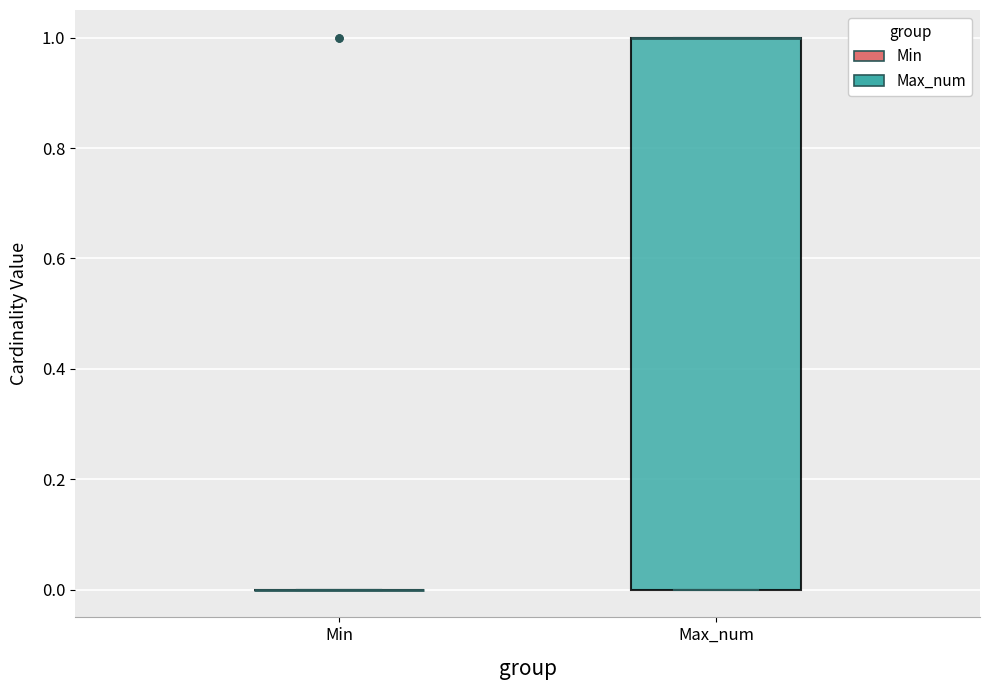

Which box is the tallest, from its lower edge to its upper edge?

Max_num